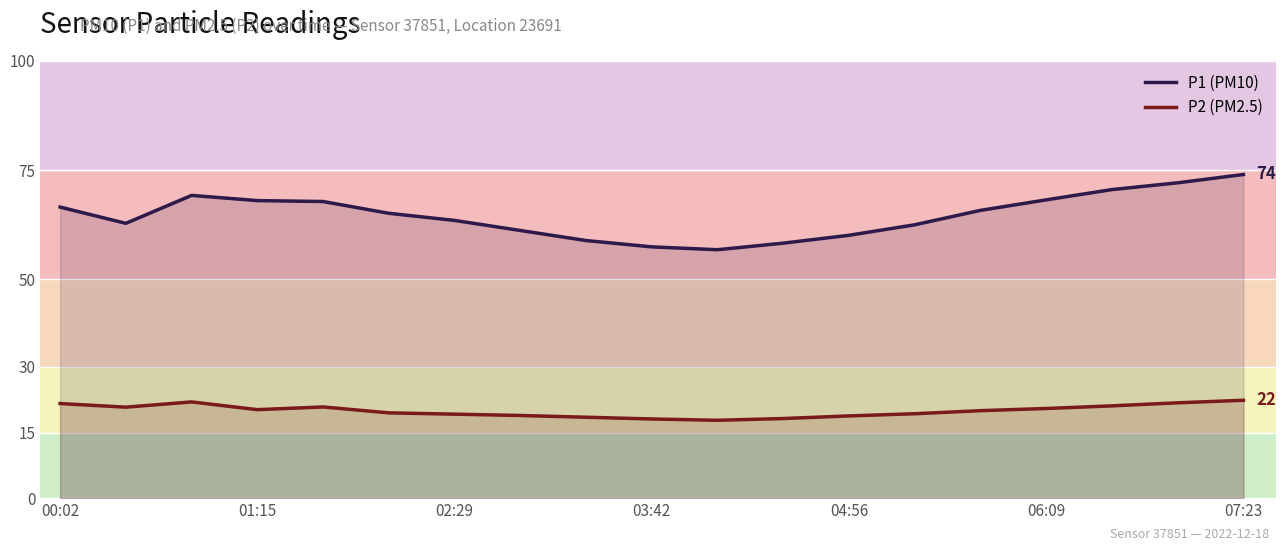

True or false: P2 (PM2.5) and P1 (PM10) cross at least once.

False